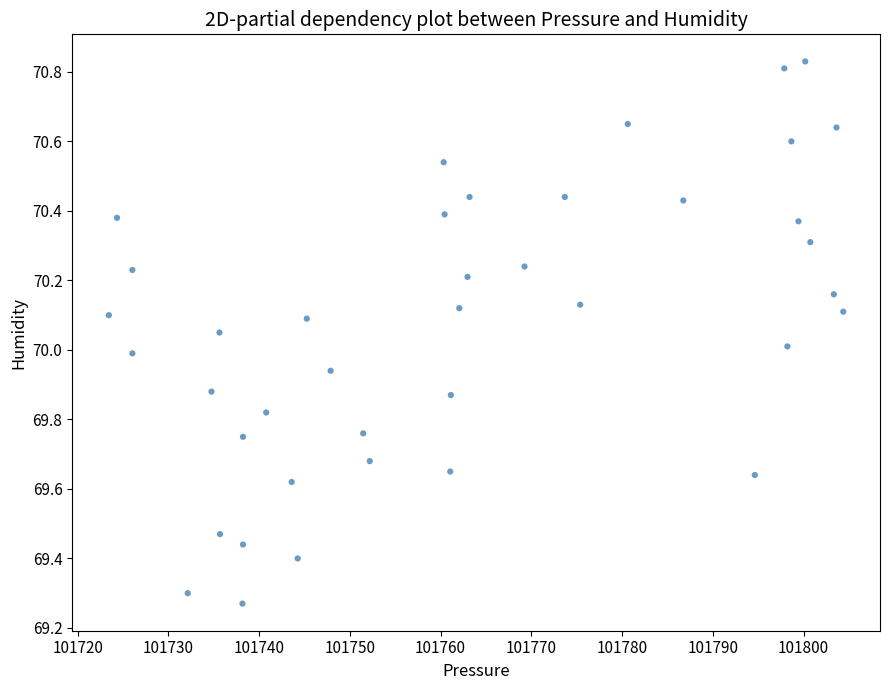

What is the range of Y values (max minus min)?

1.6